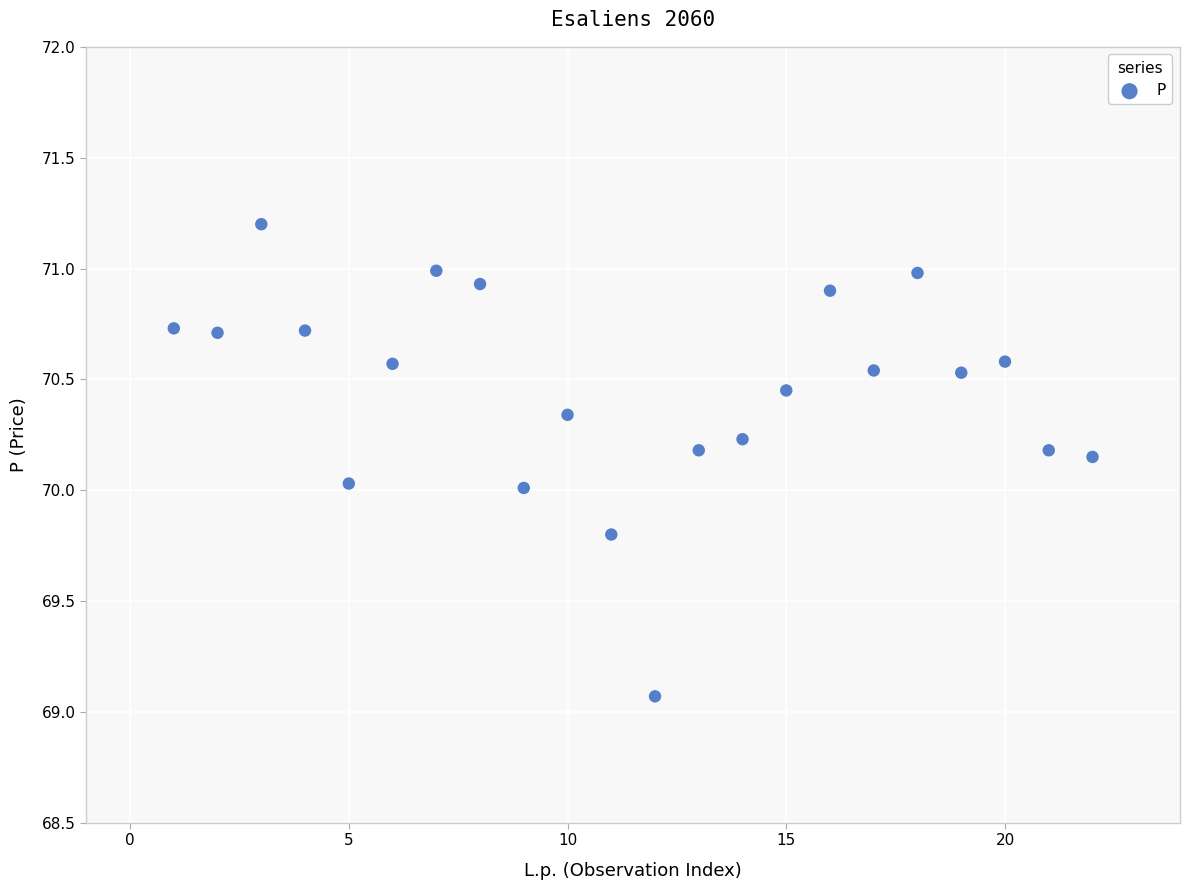

What is the range of Y values (max minus min)?

2.1